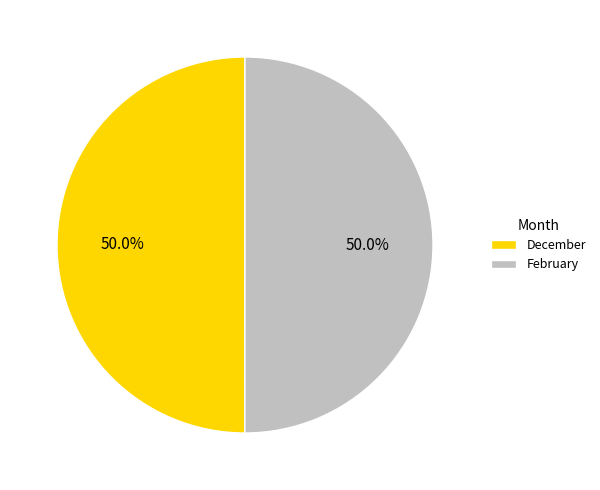

How many slices are in this pie chart?

2